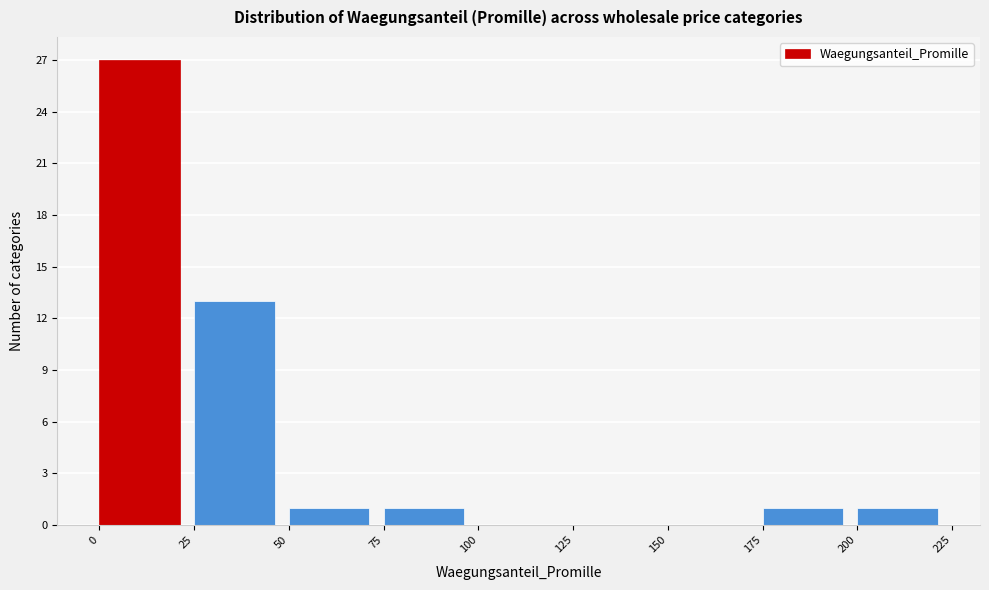

Over which range of the x-axis is the bar tallest?

0 to 25